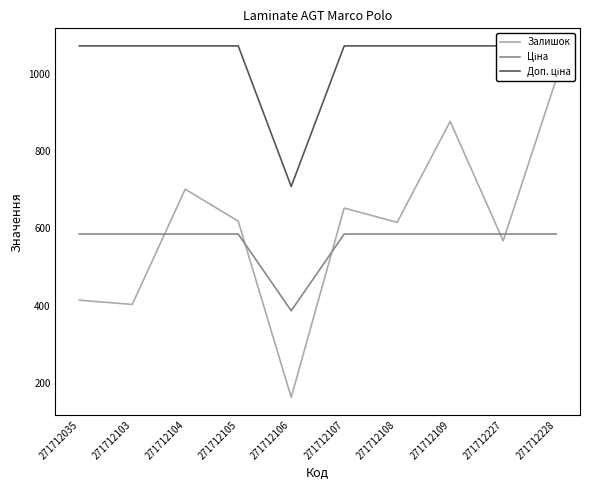

Reading right to left, transcribe all the data shown in this chart.

Залишок: 987.0	568.0	878.0	616.0	653.0	162.0	619.0	702.0	403.0	414.0
Ціна: 585.6	585.6	585.6	585.6	585.6	386.5	585.6	585.6	585.6	585.6
Доп. ціна: 1073.8	1073.8	1073.8	1073.8	1073.8	709.0	1073.8	1073.8	1073.8	1073.8